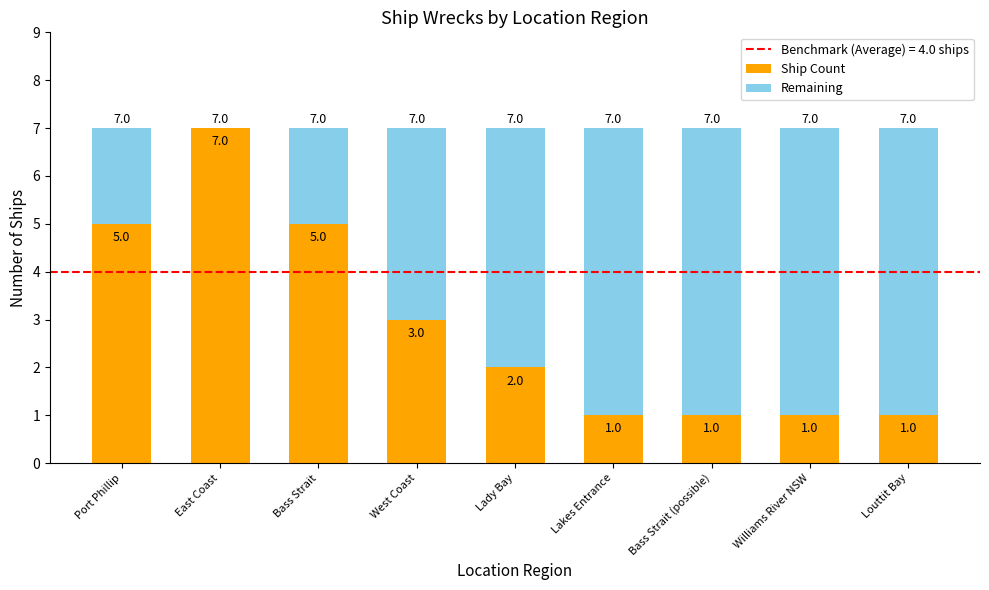

Reading right to left, transcribe the values for Ship Count.

Louttit Bay=1	Williams River NSW=1	Bass Strait (possible)=1	Lakes Entrance=1	Lady Bay=2	West Coast=3	Bass Strait=5	East Coast=7	Port Phillip=5